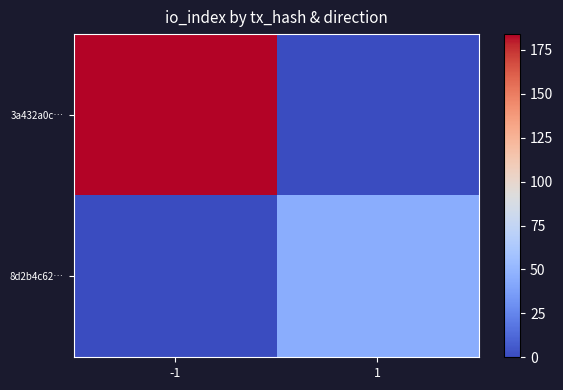

Which series has the largest total across all categories?

3a432a0c…